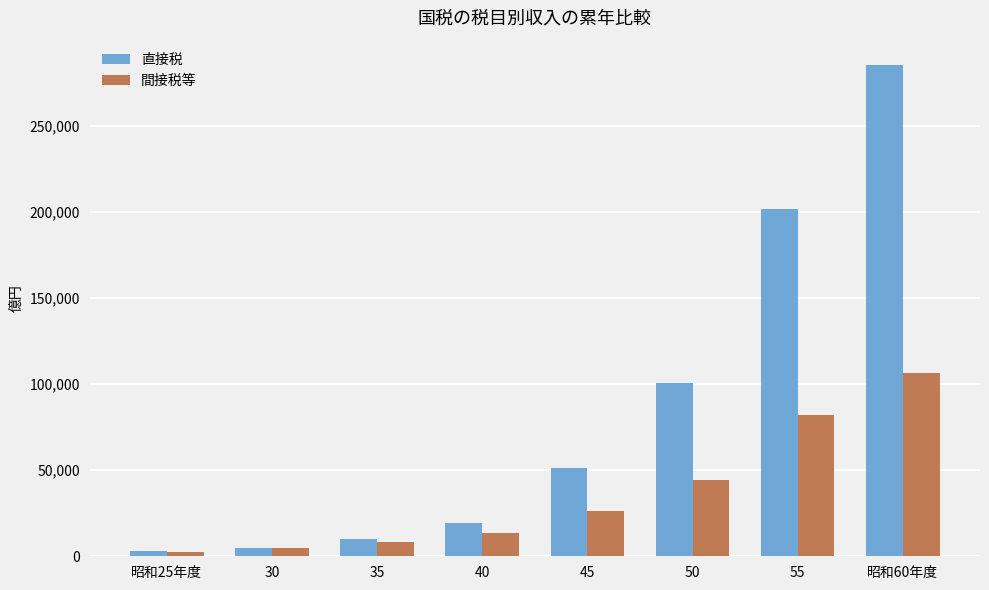

Which series changed the most between 30 and 昭和60年度?

直接税